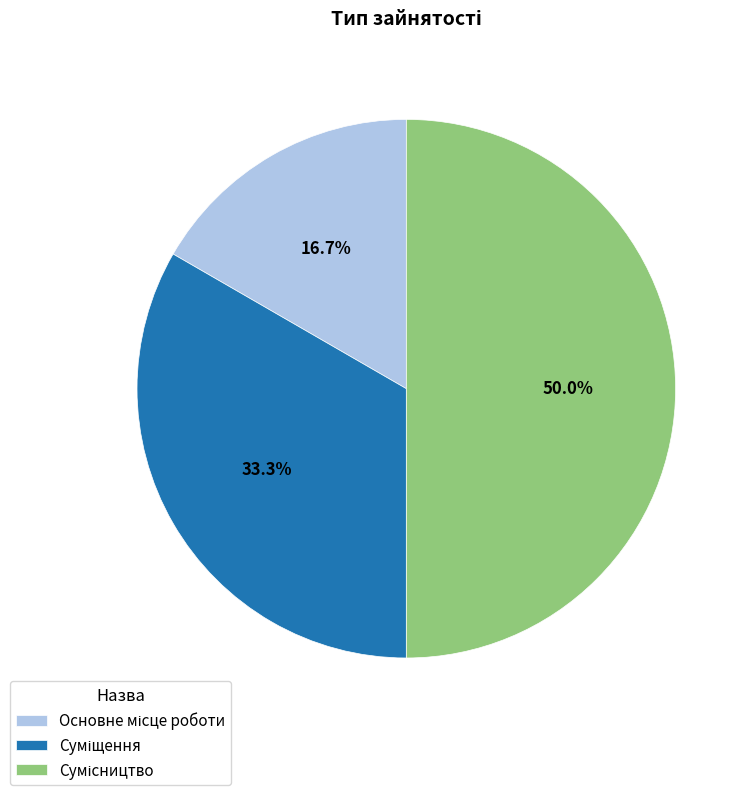

Combined, do Основне місце роботи and Сумісництво account for over 50%?

Yes